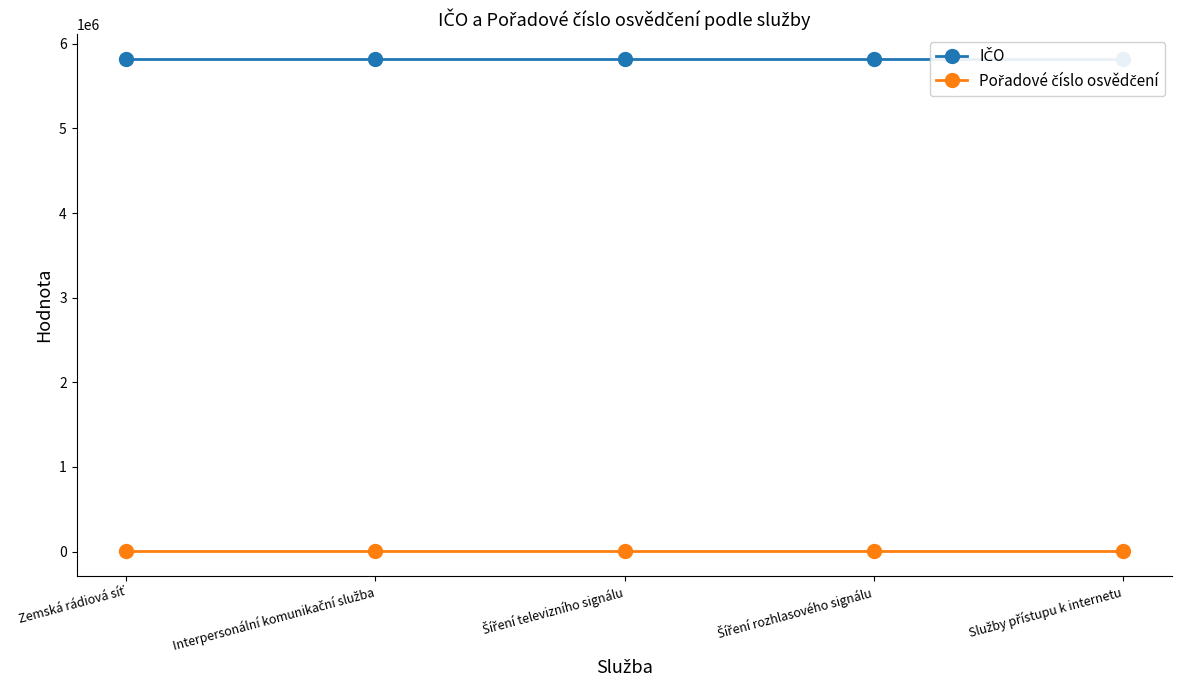

How many series are shown in this chart?

2